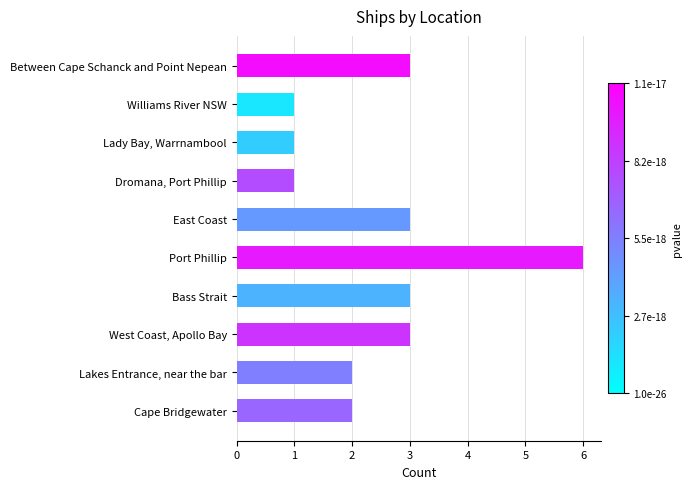

How many categories are shown in the chart?

10